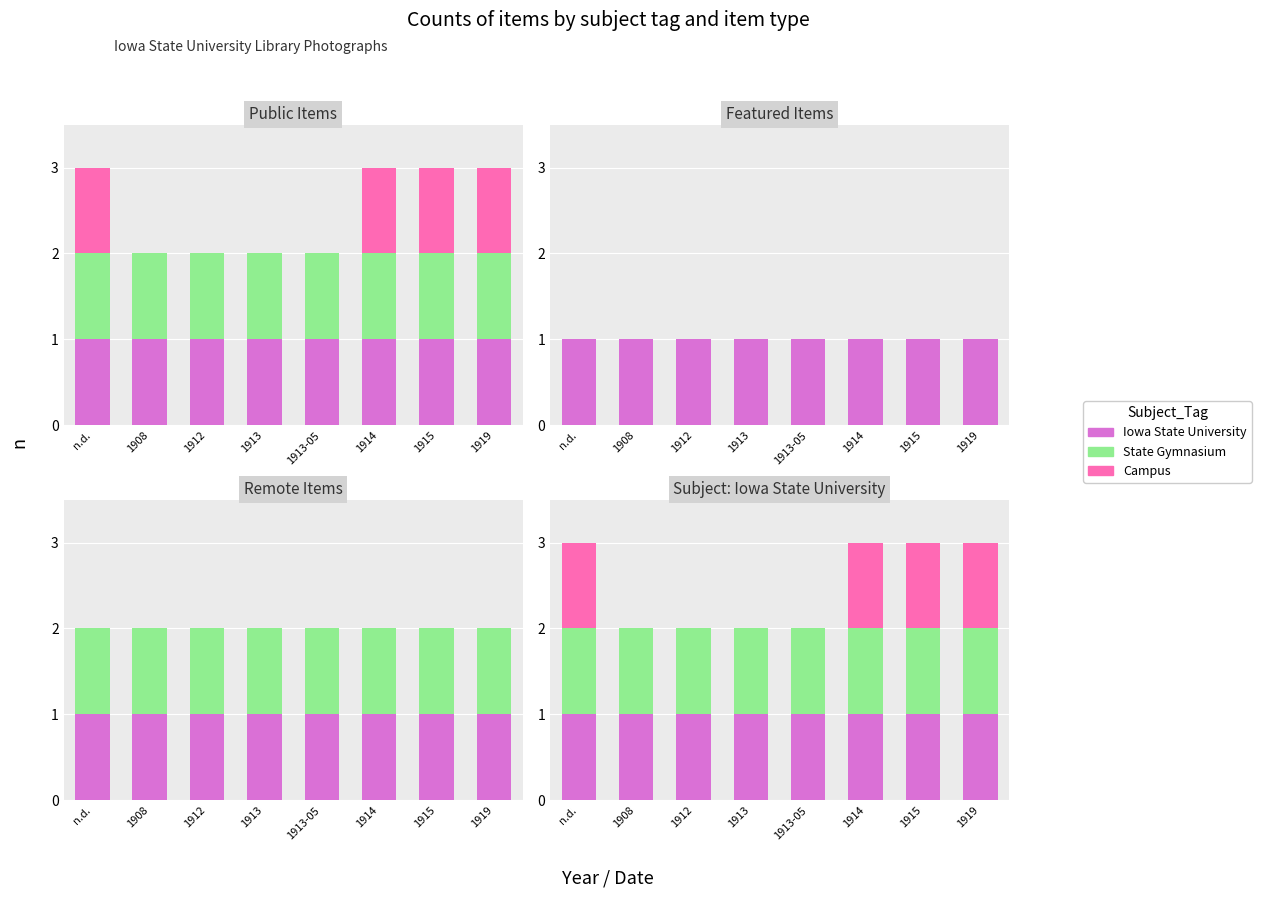

What is the value of the Campus bar at the 7th from the left?

1